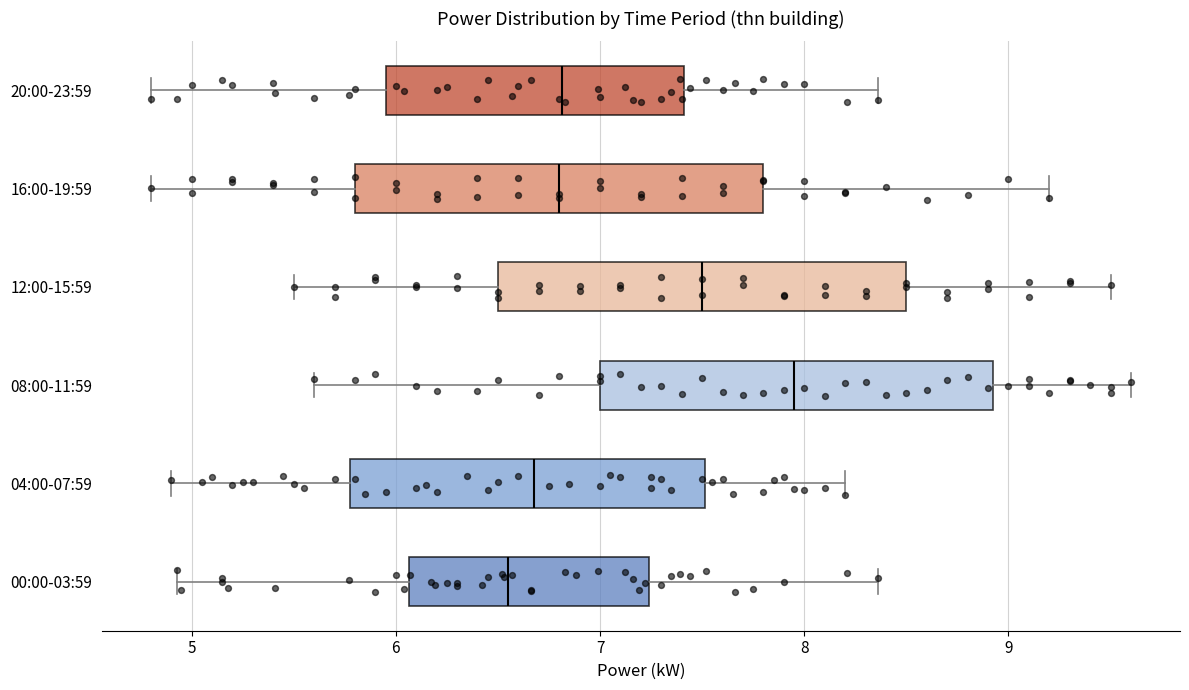

Which box's median line is the furthest to the right?

08:00-11:59